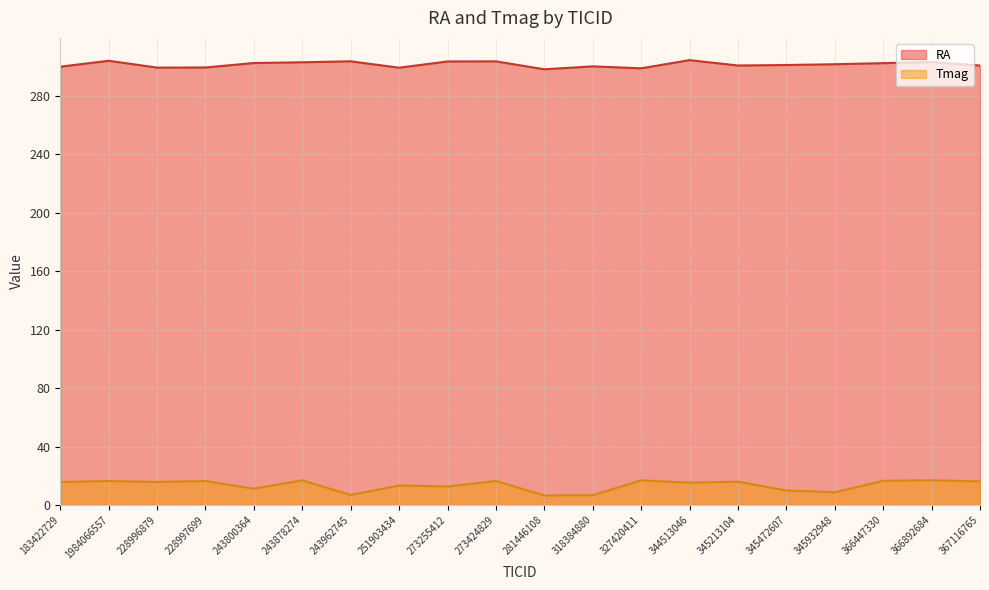

How many values in the Tmag series are below 15?

8